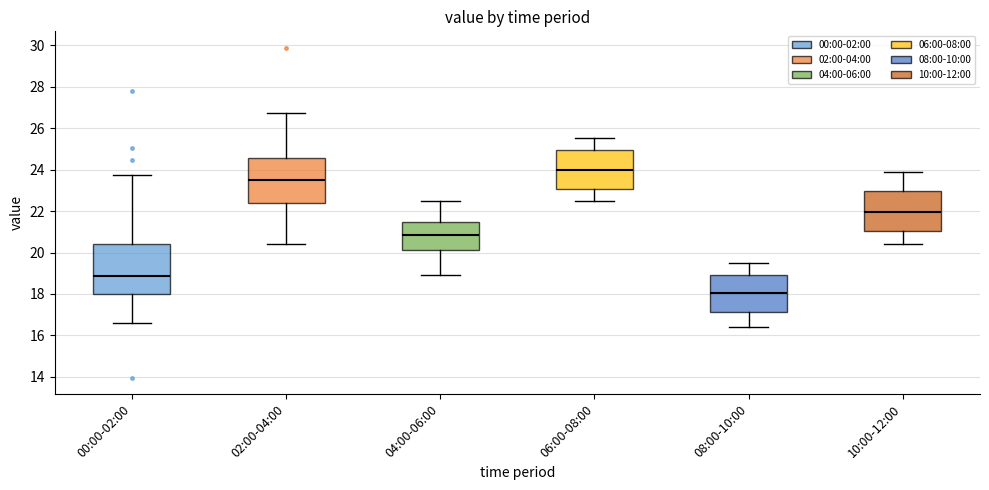

Reading left to right, read every box against the y-axis: the position of its median line, the range the box covers, and the ends of its whiskers. The values are not printed on the chart, so give them approximately, as read against the axis.

00:00-02:00: median 18.8, box 18.0 to 20.4, whiskers 16.6 to 23.8
02:00-04:00: median 23.6, box 22.4 to 24.6, whiskers 20.4 to 26.8
04:00-06:00: median 20.8, box 20.2 to 21.4, whiskers 19.0 to 22.6
06:00-08:00: median 24.0, box 23.0 to 25.0, whiskers 22.6 to 25.6
08:00-10:00: median 18.0, box 17.2 to 19.0, whiskers 16.4 to 19.6
10:00-12:00: median 22.0, box 21.0 to 23.0, whiskers 20.4 to 24.0